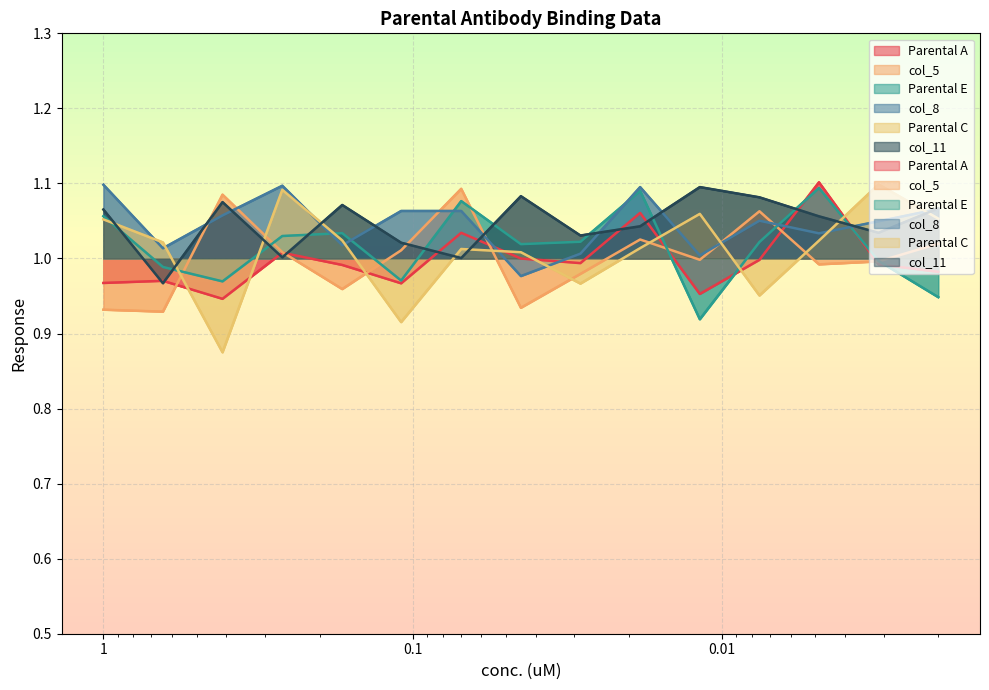

True or false: Parental A has a value of 1.0 at 0.169.

True